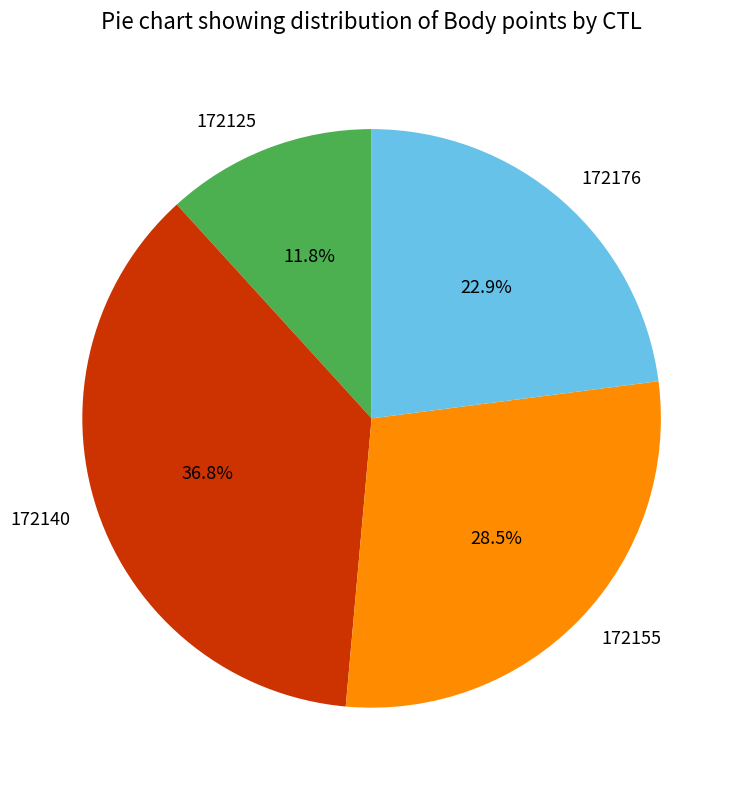

Do 172176 and 172140 together represent more than half of the pie?

Yes